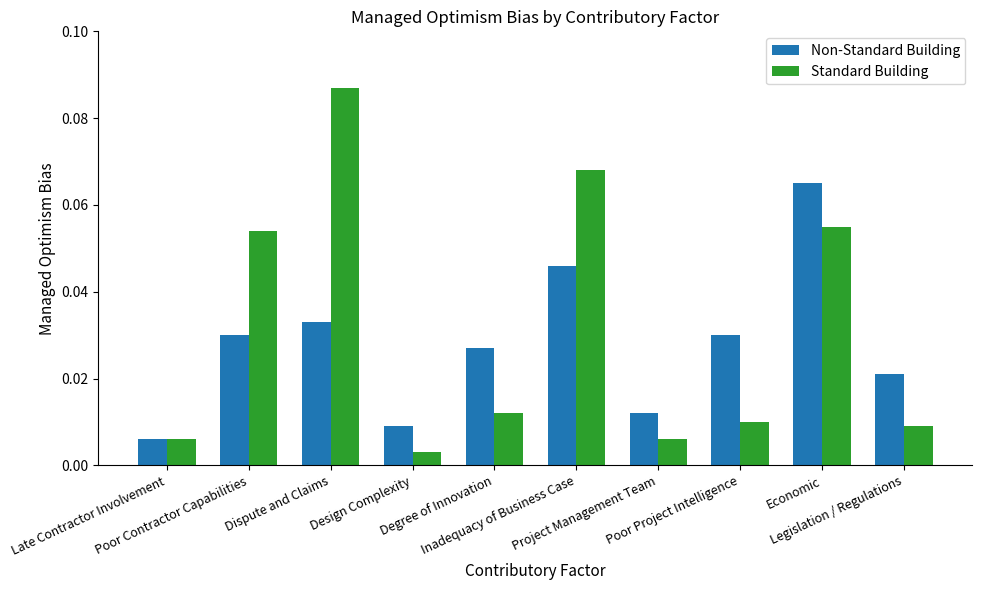

How many bars are there in total?

20